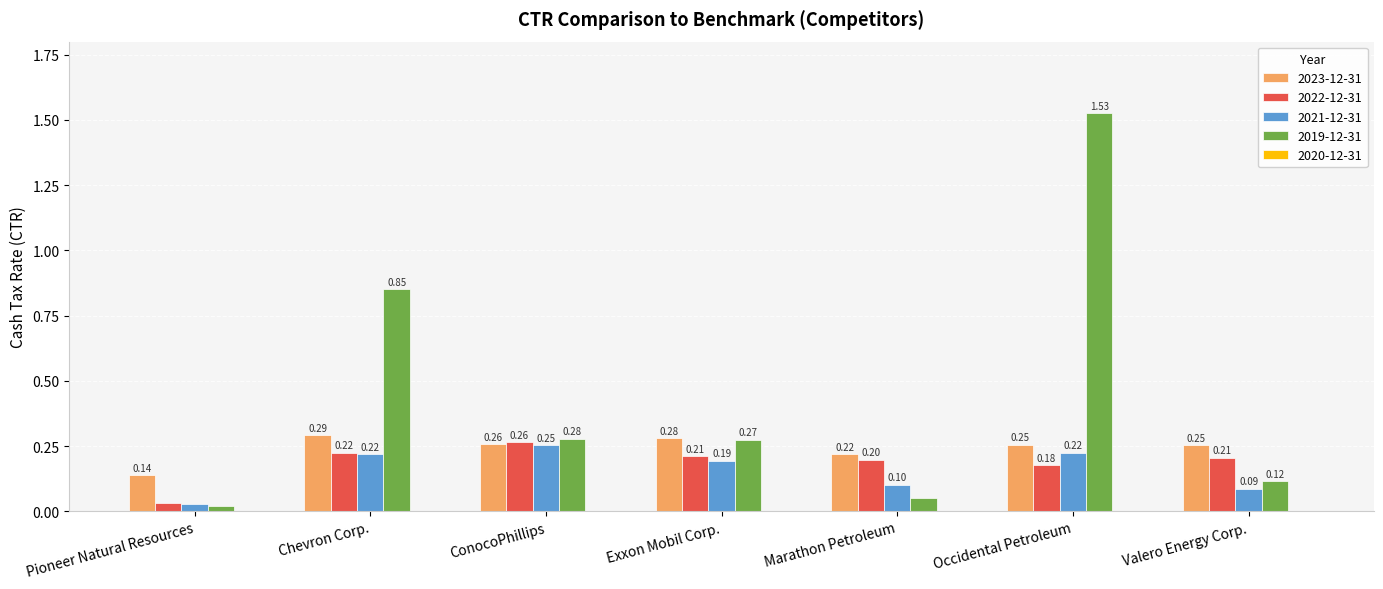

What is the difference between the maximum and minimum values in the 2022-12-31 series?

0.2